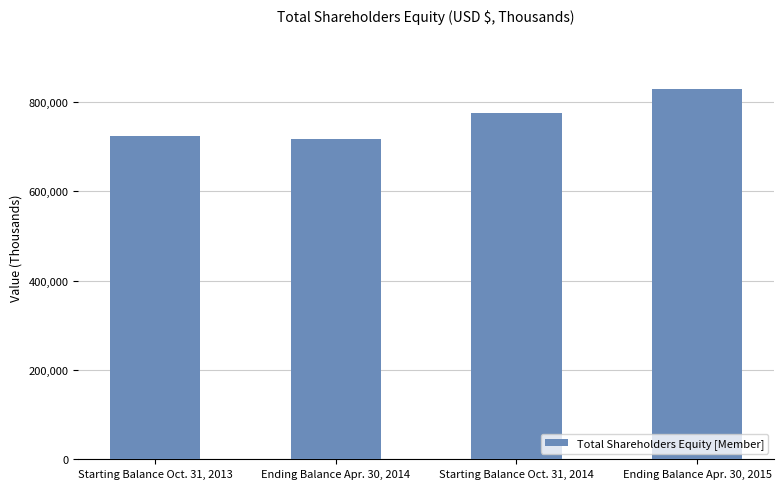

True or false: the data shows 1148954 at Starting Balance Oct. 31, 2013.

False